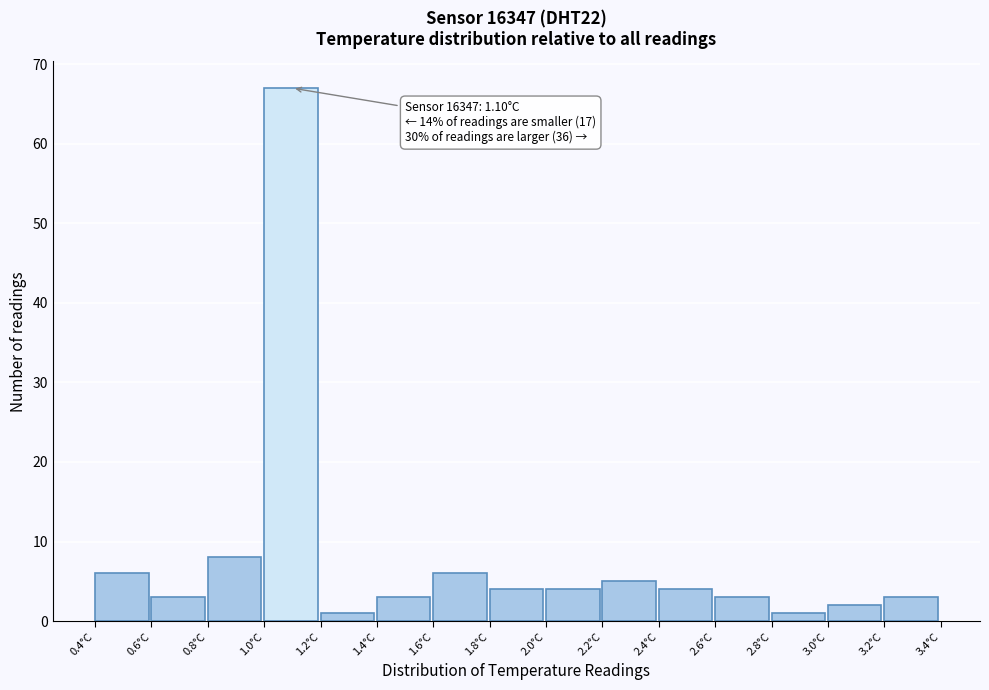

Over which range of the x-axis is the bar tallest?

1.0 to 1.2